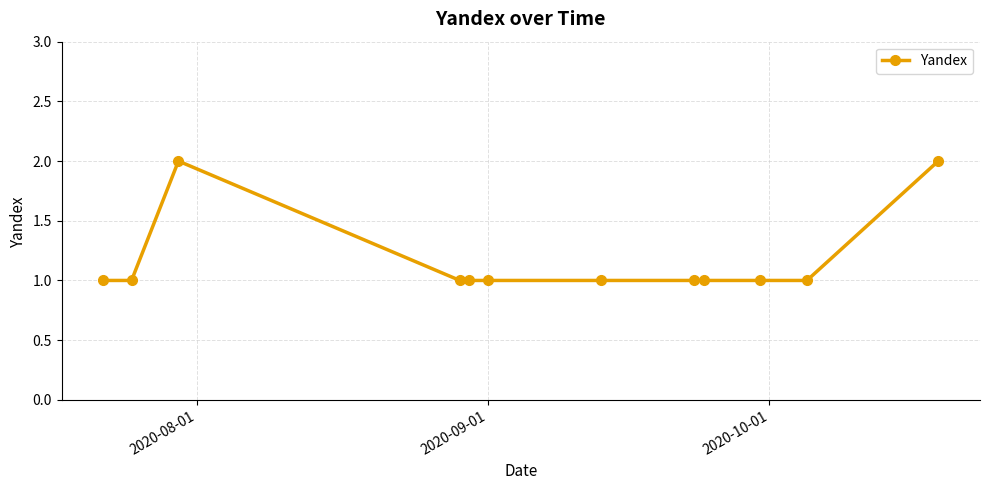

What is the difference between the maximum and minimum values?

1